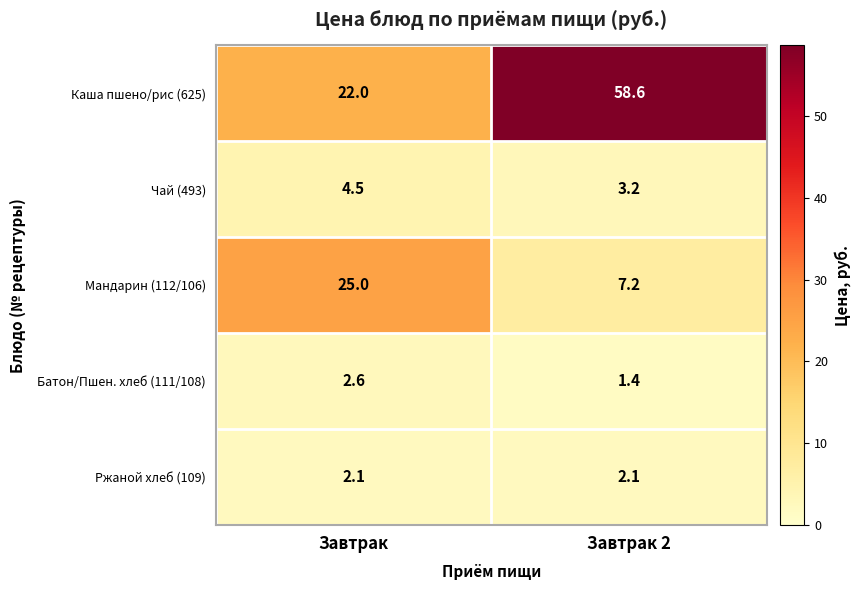

The value of Мандарин (112/106) at Завтрак 2 is 4.2. True or false?

False